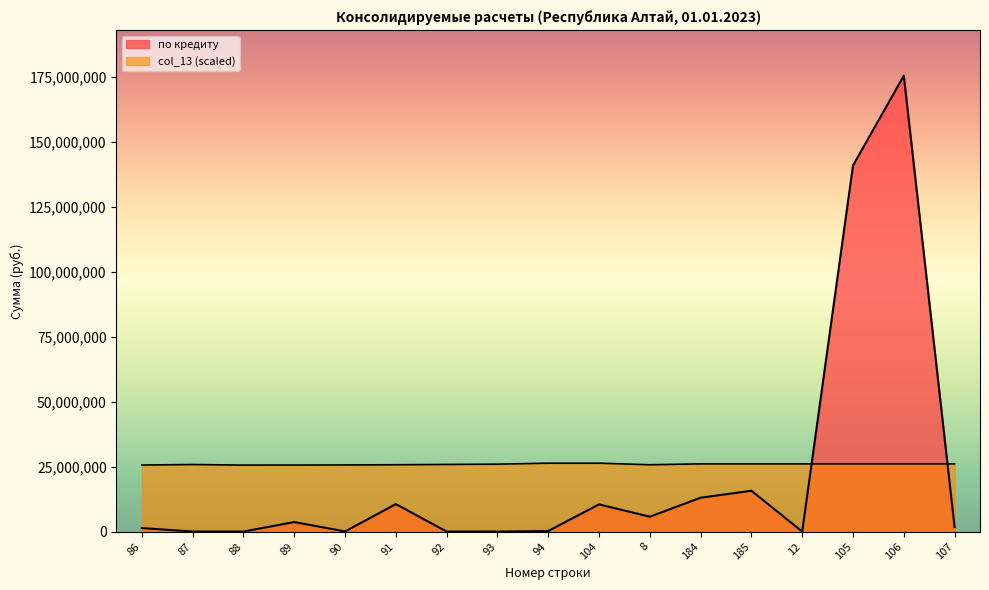

The value of по кредиту at 104 is 10459400.0. True or false?

True